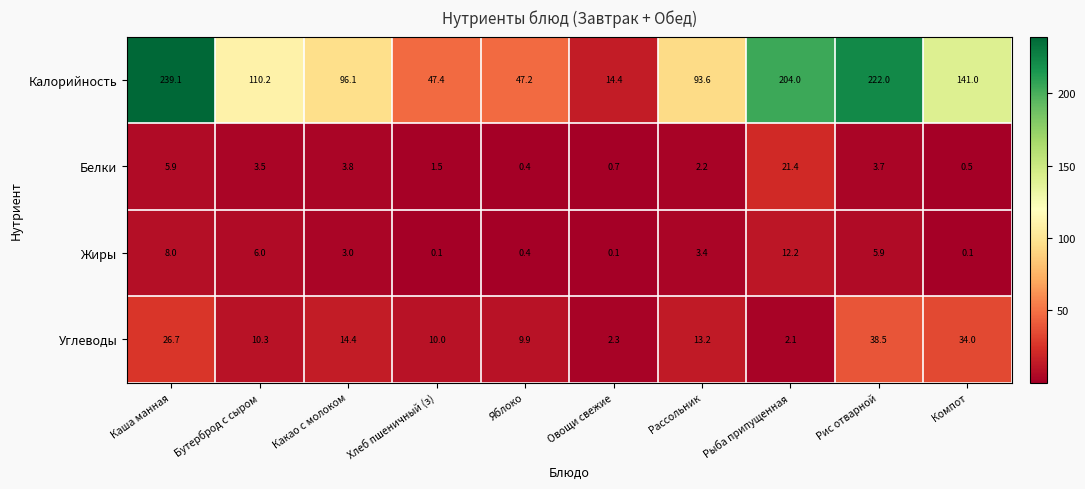

Where is Белки nearest to the value 10?

Каша манная